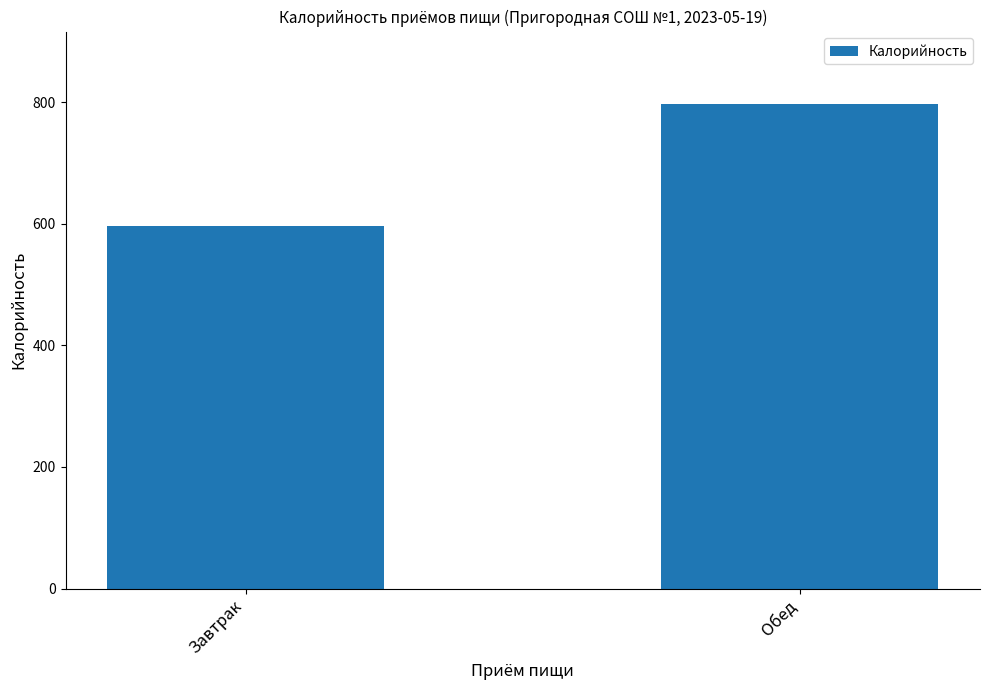

List the labels in order of value, smallest first.

Завтрак, Обед